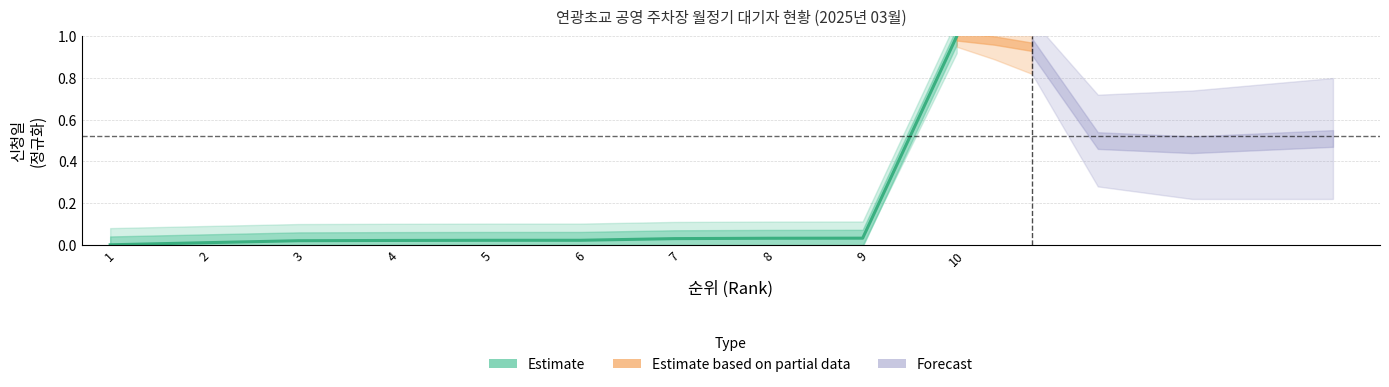

How many series are shown in this chart?

1